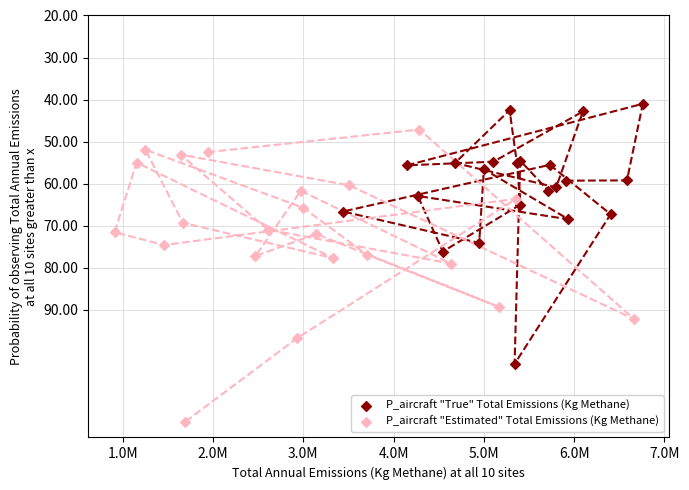

Which series has the widest spread of Y values?

P_aircraft "Estimated" Total Emissions (Kg Methane)